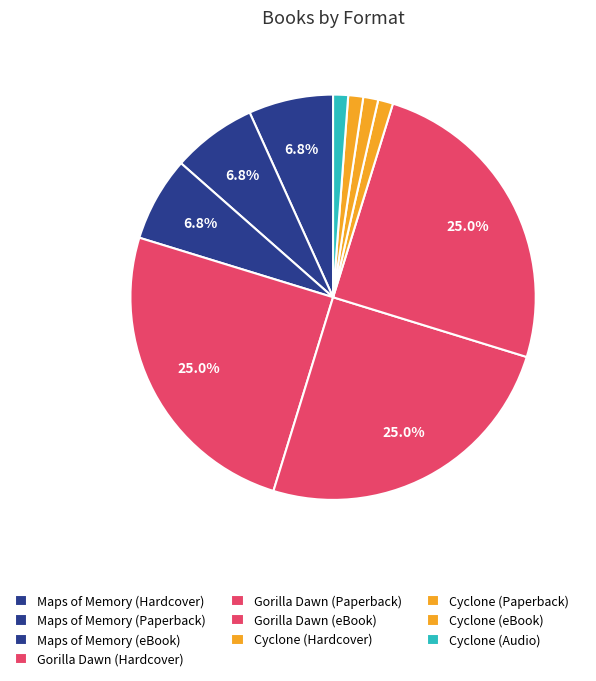

What percentage is the Gorilla Dawn (Paperback) slice, to the nearest percent?

25%